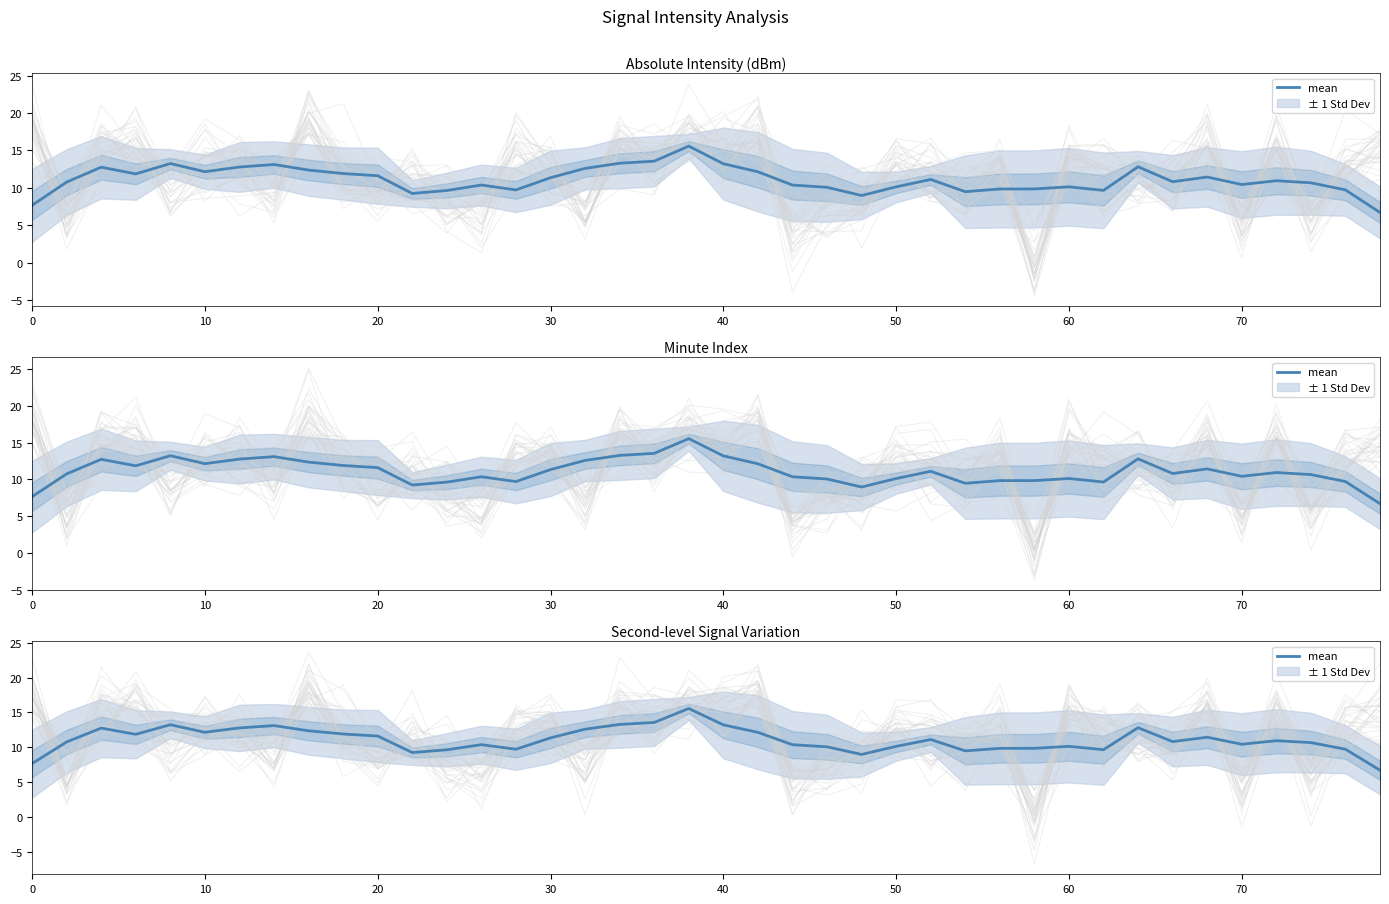

What is the difference between the maximum and minimum values?

8.9